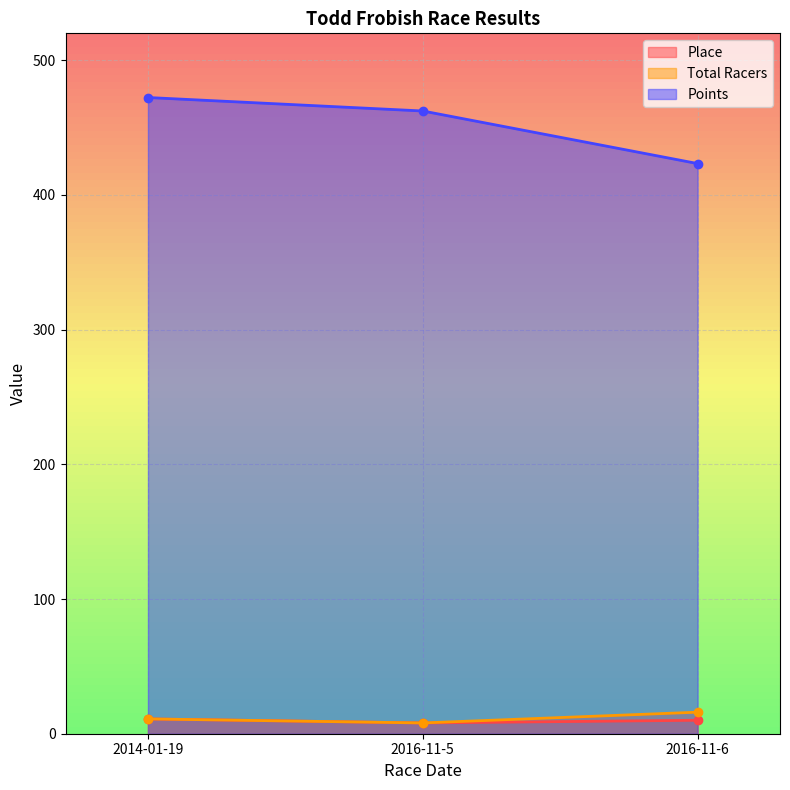

What are all the series names shown in the legend?

Place, Total Racers, Points